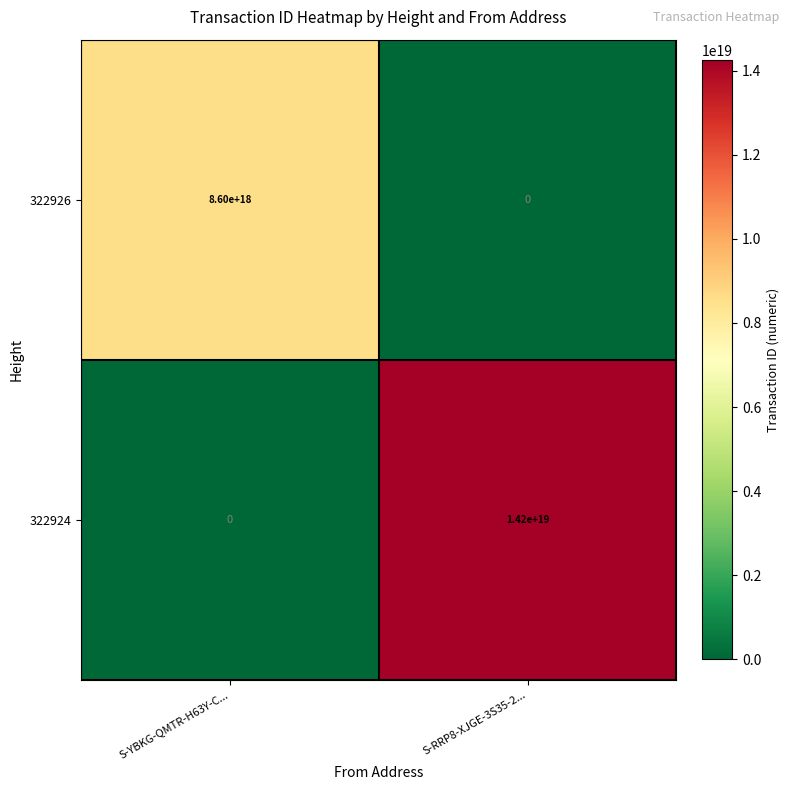

At S-RRP8-XJGE-3S35-2..., list the series in order from largest to smallest.

322924, 322926